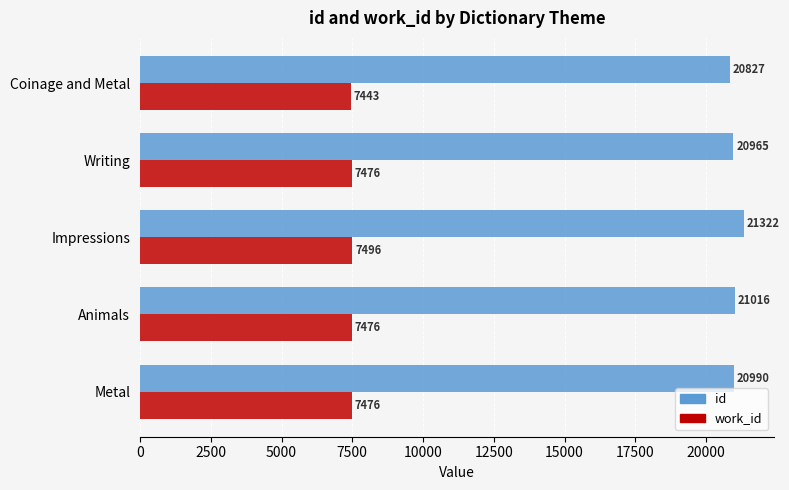

Rank the categories by id value from lowest to highest.

Coinage and Metal, Writing, Metal, Animals, Impressions